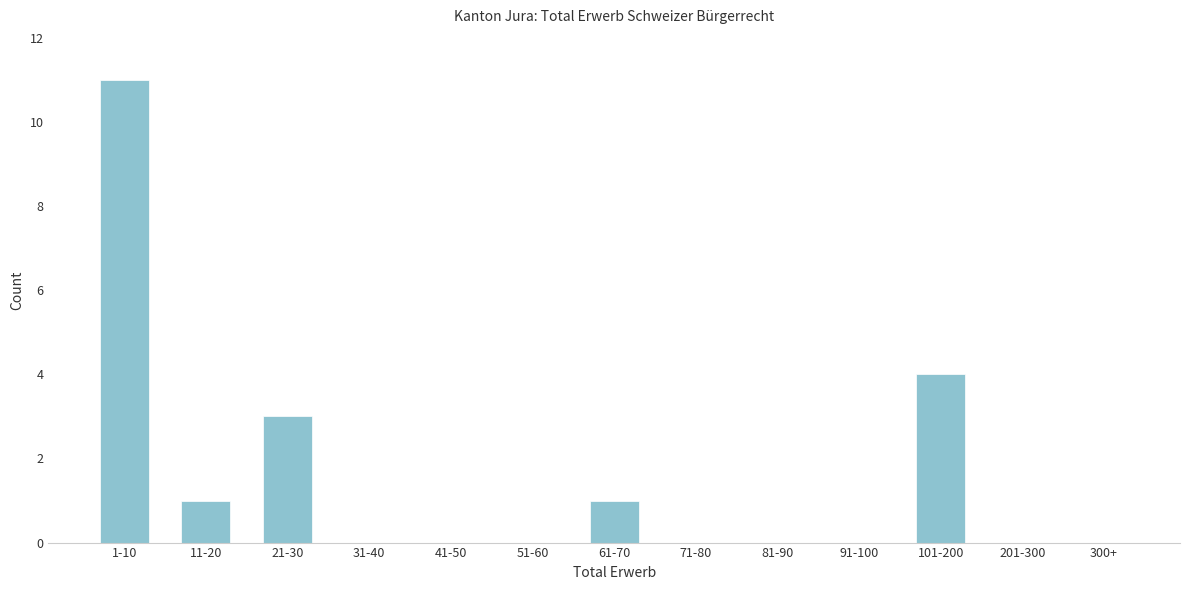

Reading left to right, what are all the values shown in this chart?

1-10=11	11-20=1	21-30=3	31-40=0	41-50=0	51-60=0	61-70=1	71-80=0	81-90=0	91-100=0	101-200=4	201-300=0	300+=0